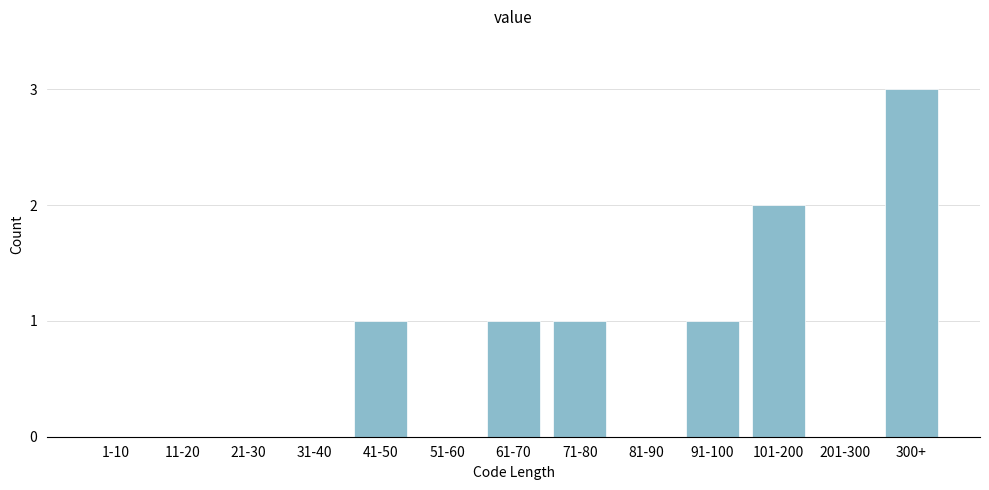

Reading left to right, list all the values displayed in this chart.

1-10=0	11-20=0	21-30=0	31-40=0	41-50=1	51-60=0	61-70=1	71-80=1	81-90=0	91-100=1	101-200=2	201-300=0	300+=3